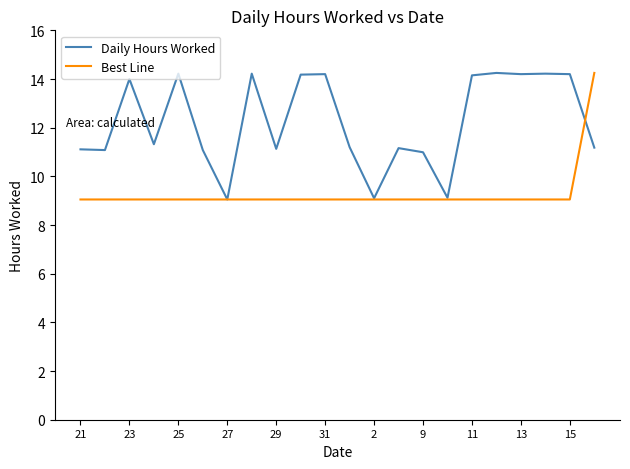

Which series has the largest total across all categories?

Daily Hours Worked